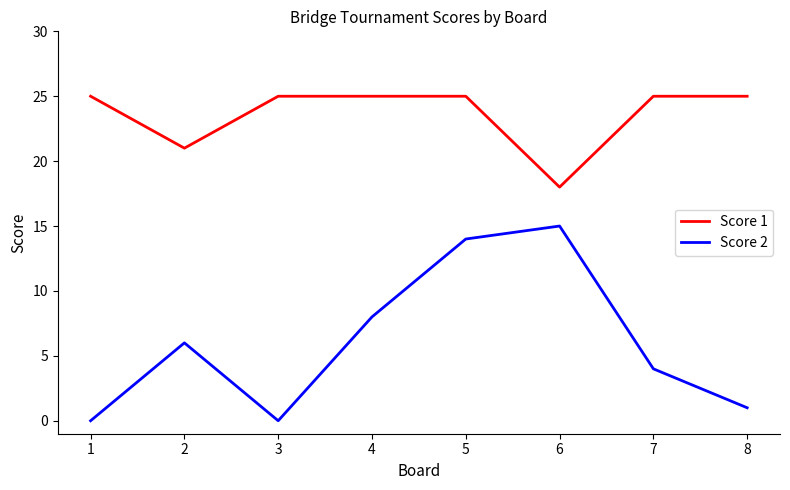

List the series in order of their peak value, lowest first.

Score 2, Score 1